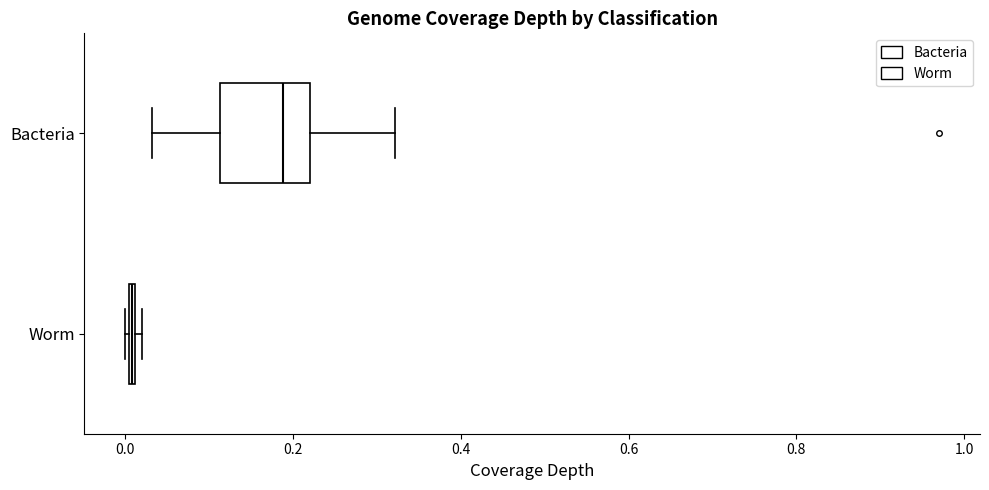

Reading bottom to top, read every box against the x-axis: the position of its median line, the range the box covers, and the ends of its whiskers. The values are not printed on the chart, so give them approximately, as read against the axis.

Worm: box collapsed to a line at 0.00, whiskers 0.00 to 0.02
Bacteria: median 0.18, box 0.12 to 0.22, whiskers 0.04 to 0.32